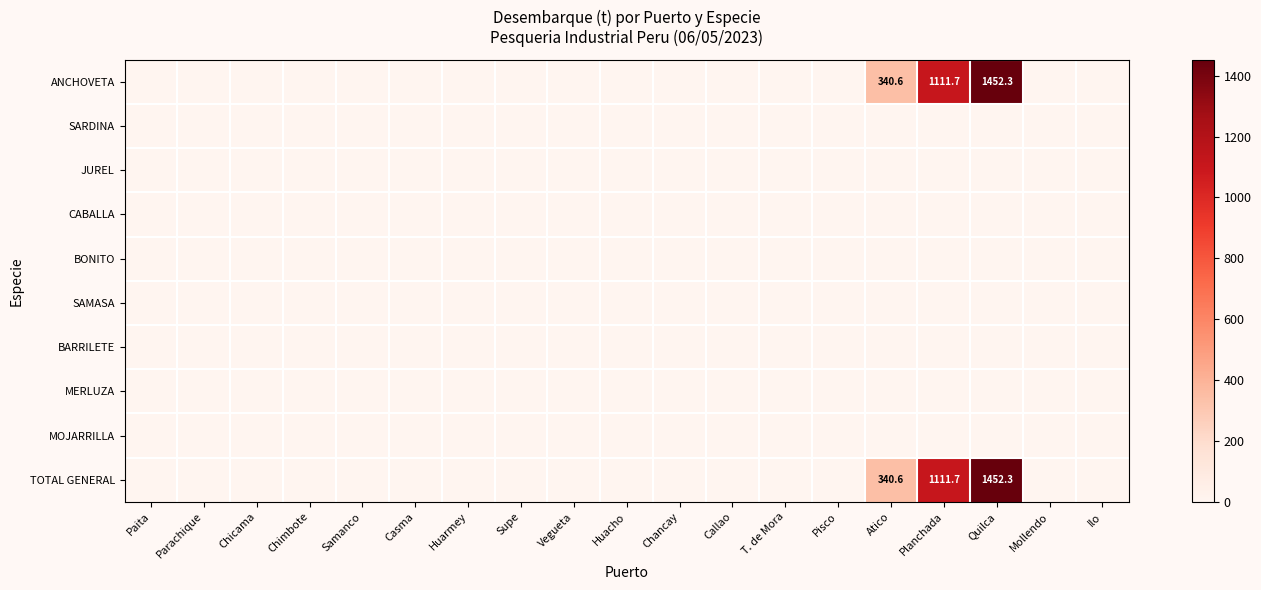

Rank the series at Casma from lowest to highest value.

ANCHOVETA, SARDINA, JUREL, CABALLA, BONITO, SAMASA, BARRILETE, MERLUZA, MOJARRILLA, TOTAL GENERAL